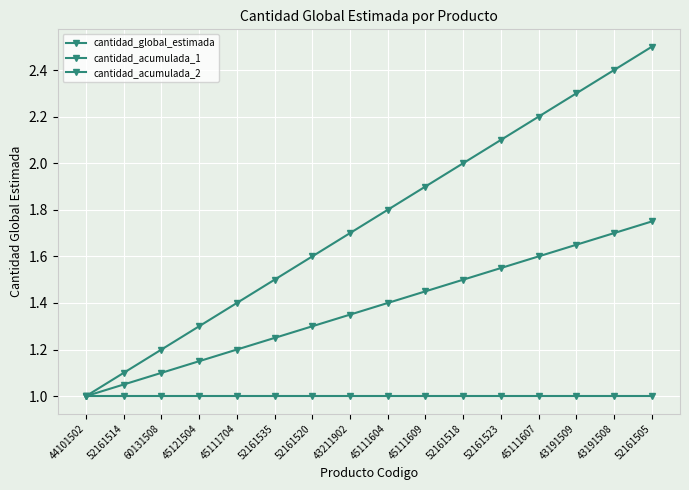

True or false: cantidad_acumulada_2 has more than 1 points higher than both neighbors.

False